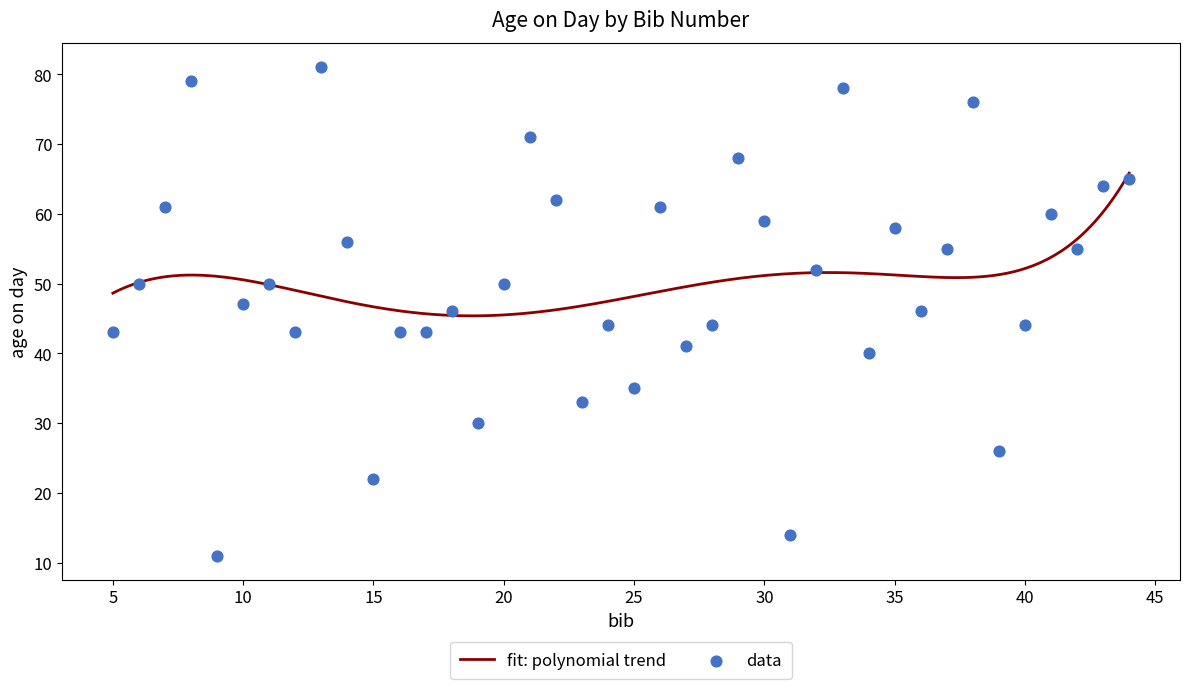

Which has a higher value, 8 or 10?

8